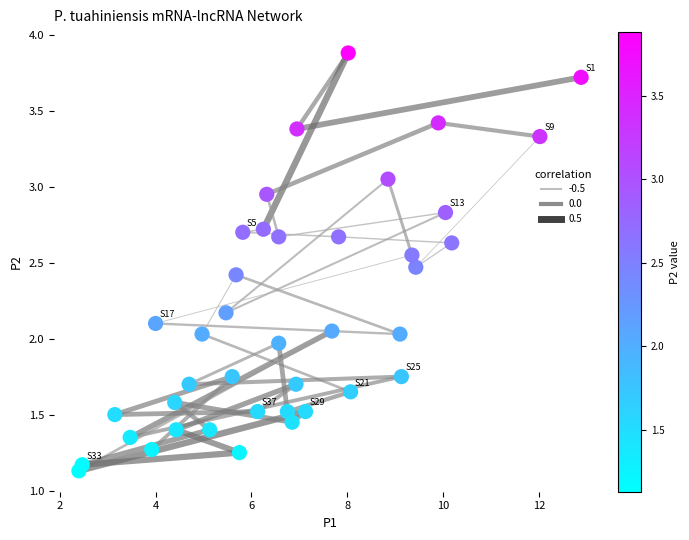

What is the range of X values (max minus min)?

10.5